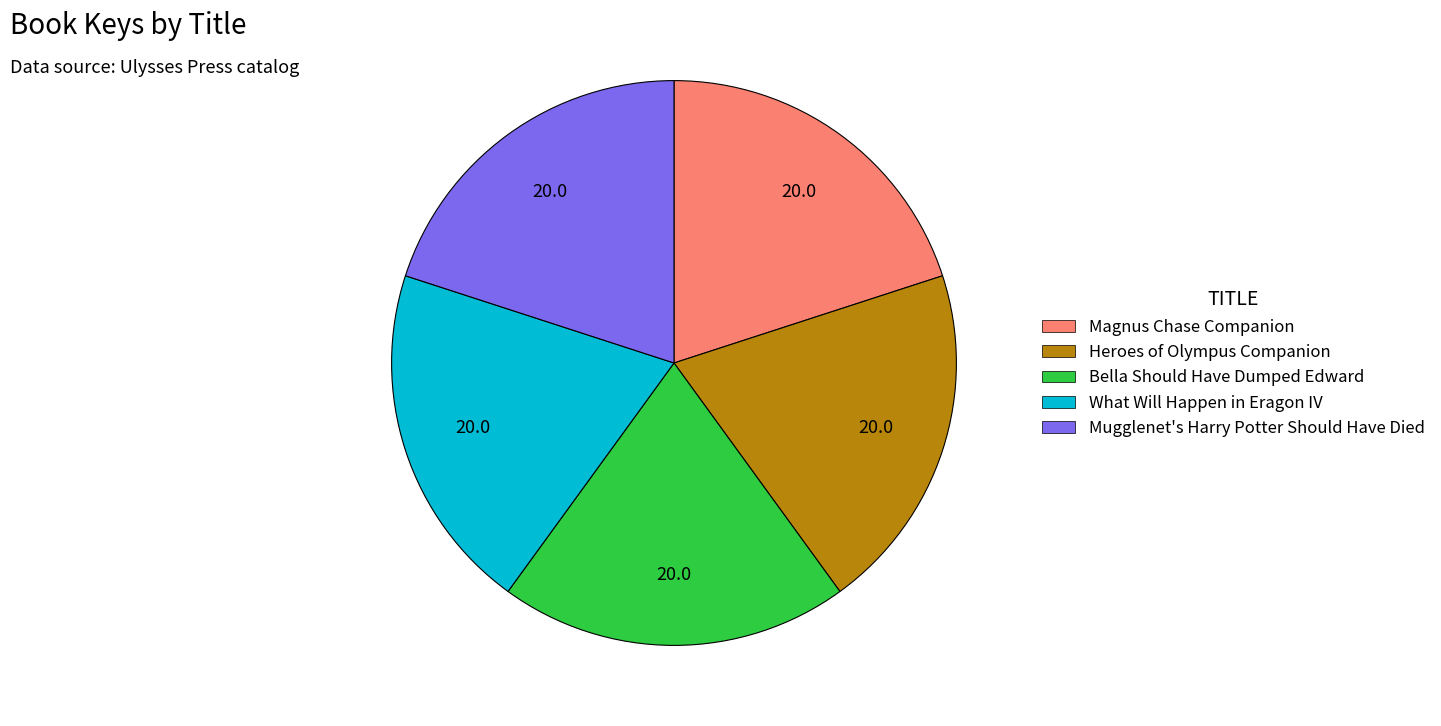

Does any single category account for the majority?

No